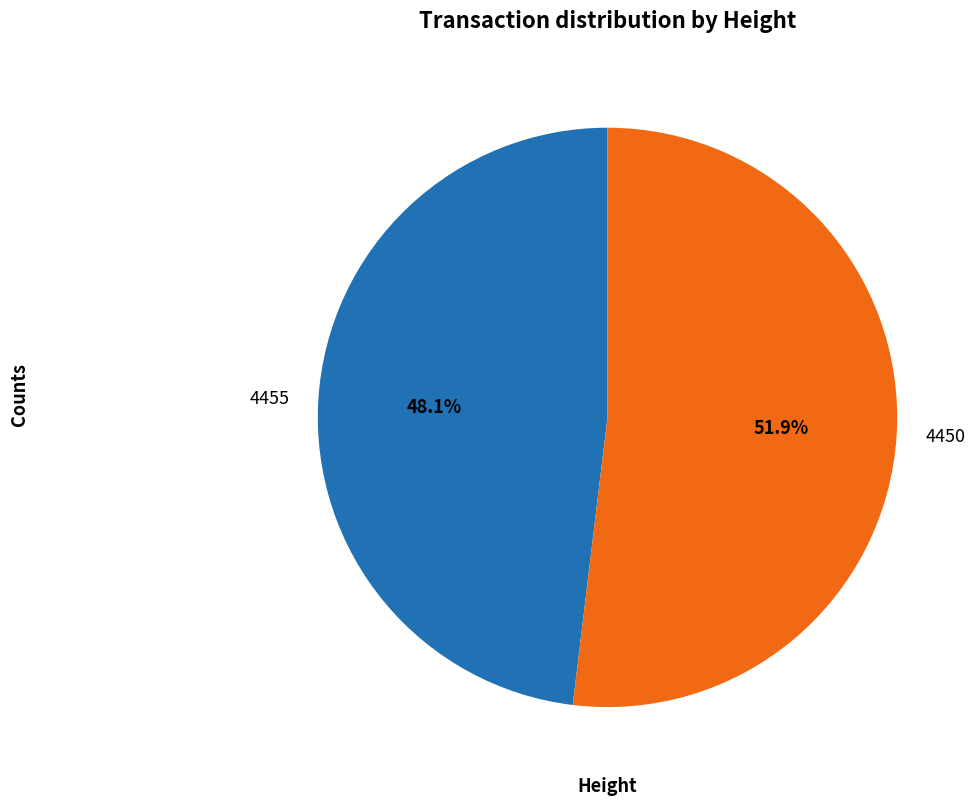

Rank the categories by value from highest to lowest.

4450, 4455